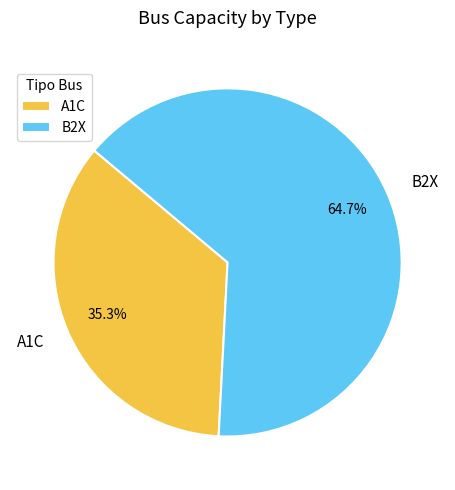

Which category has the biggest portion of the pie?

B2X